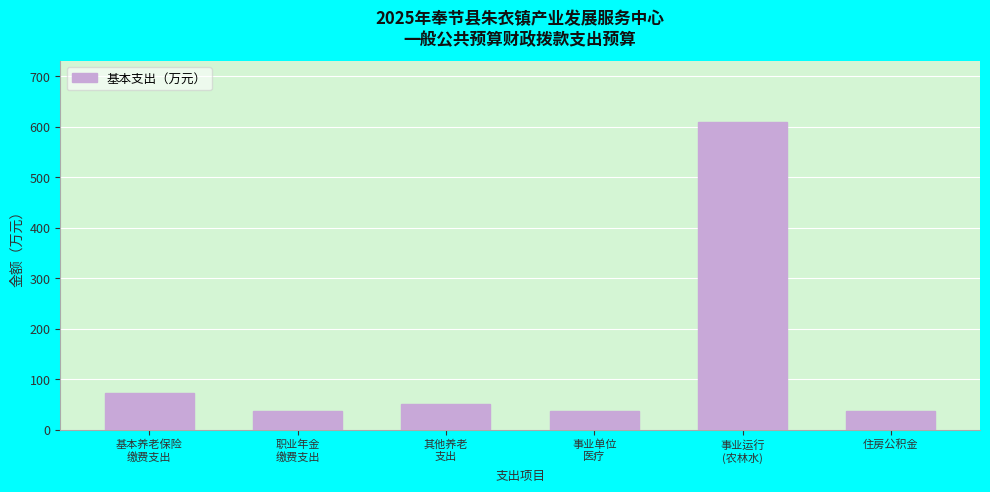

The value at 住房公积金 is 37.4. True or false?

True